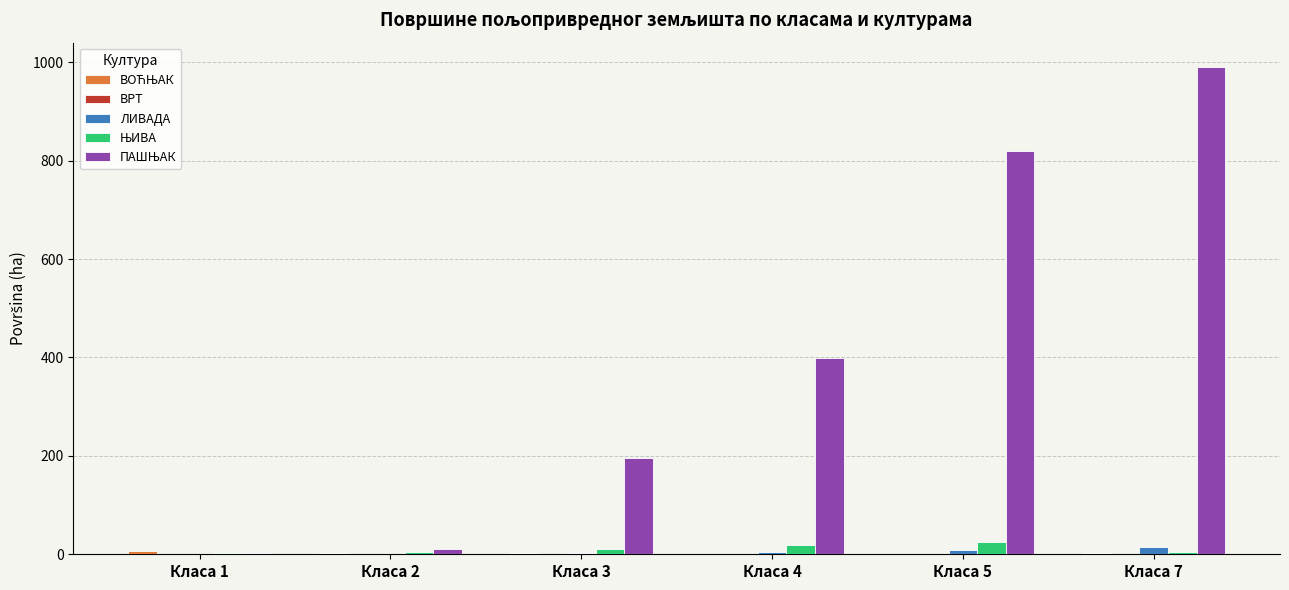

At which category is the sum across all series the highest?

Класа 7